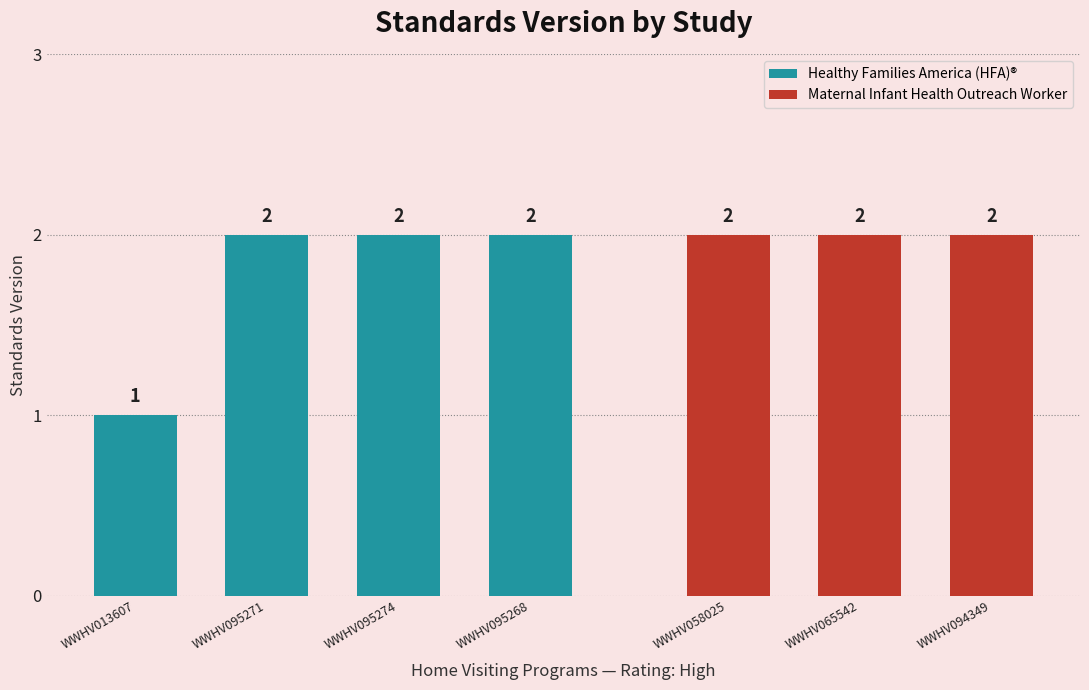

What is the maximum value shown in the chart?

2